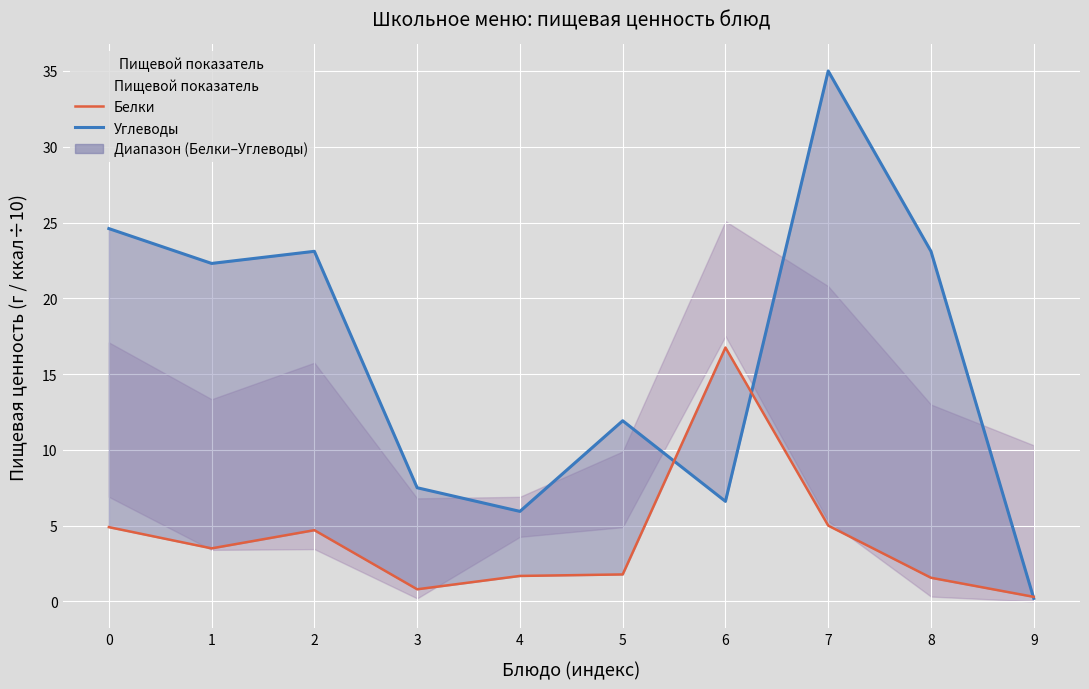

Which has a higher value, 6 or 4?

6